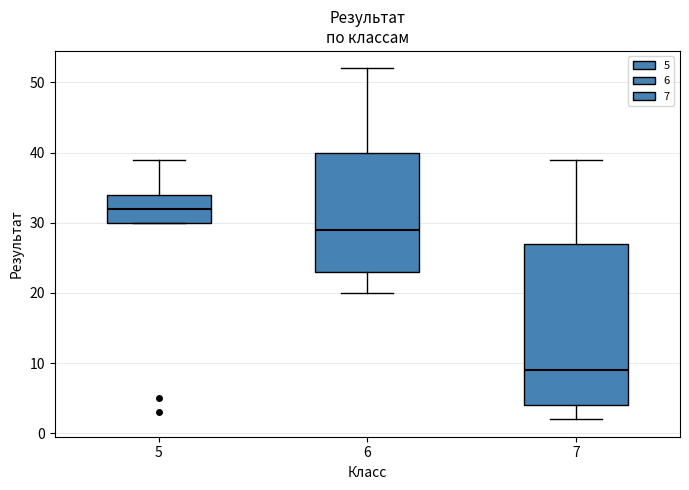

Where is the lower edge of the box at x = 7 on the y-axis? The values are not printed on the chart, so give them approximately, as read against the axis.

4